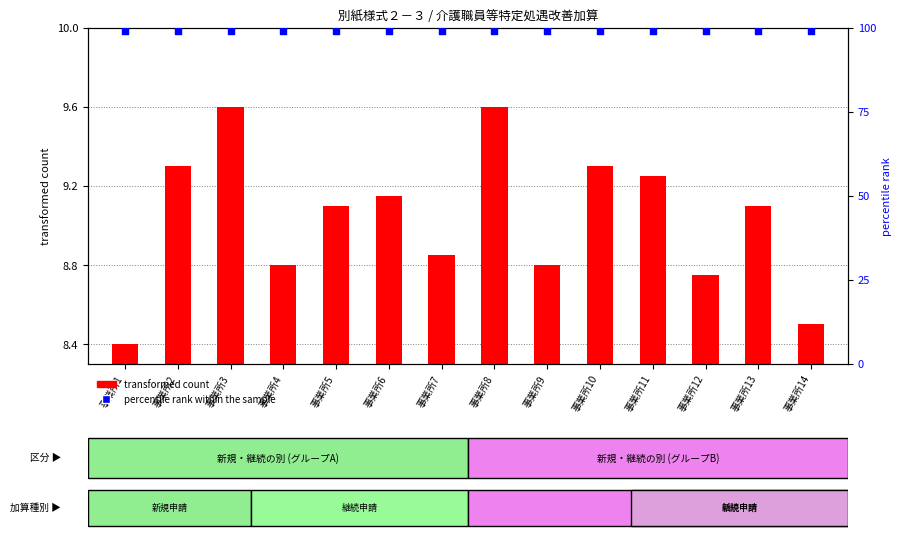

Which series has the largest total across all categories?

percentile rank within the sample